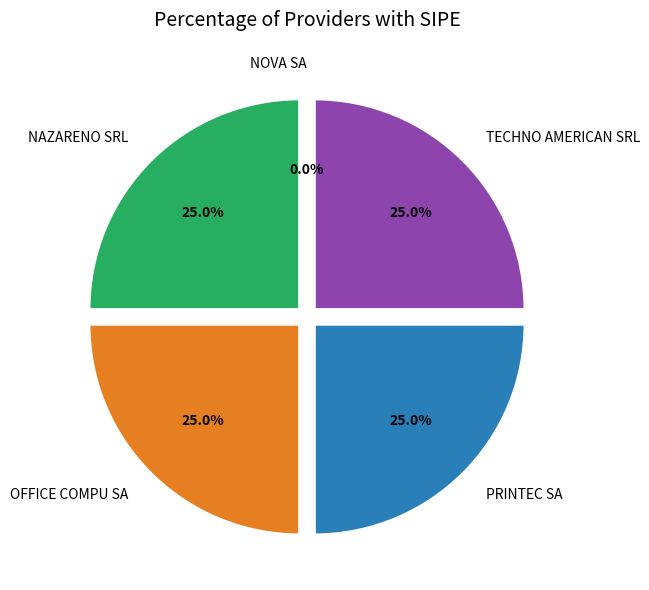

Is there any slice that represents more than half of the pie?

No